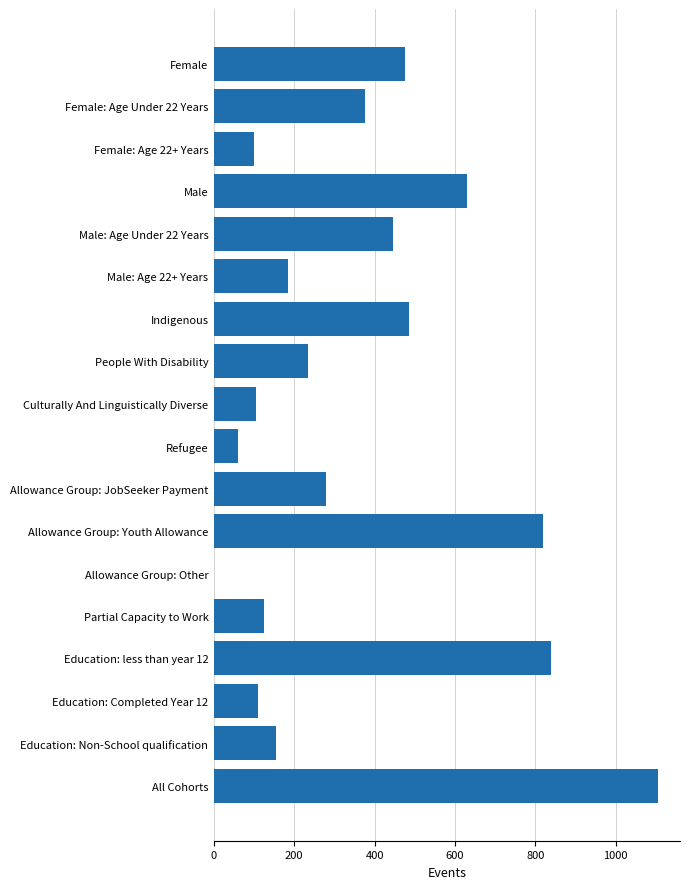

How many positive values are there?

17